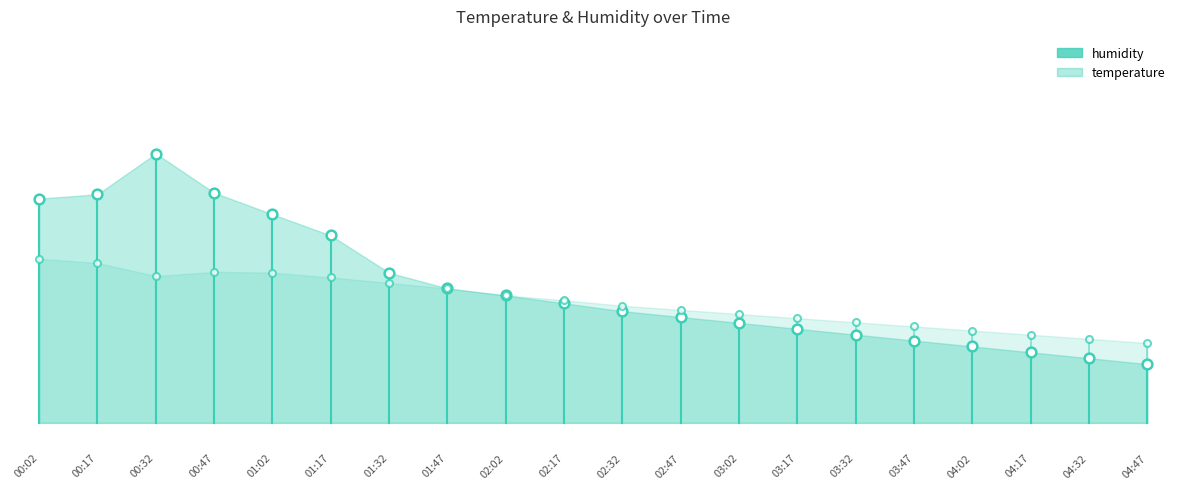

What is the value of the humidity point at the 1st from the left?

78.3